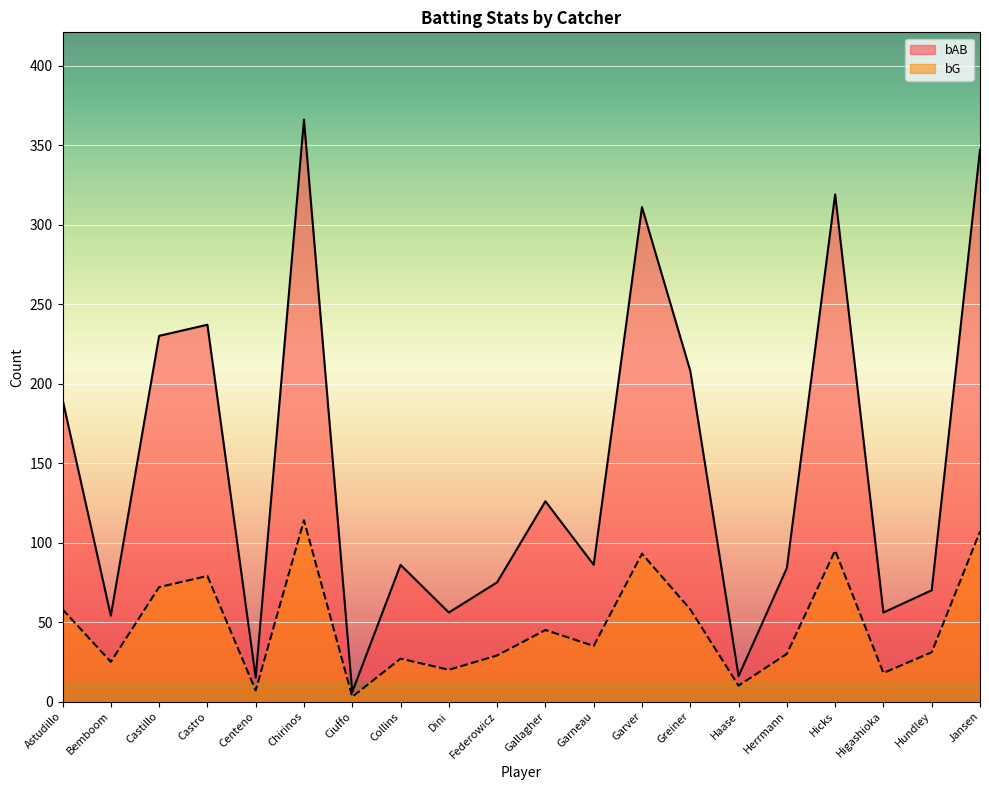

What is the difference between the maximum and minimum values in the bG series?

111